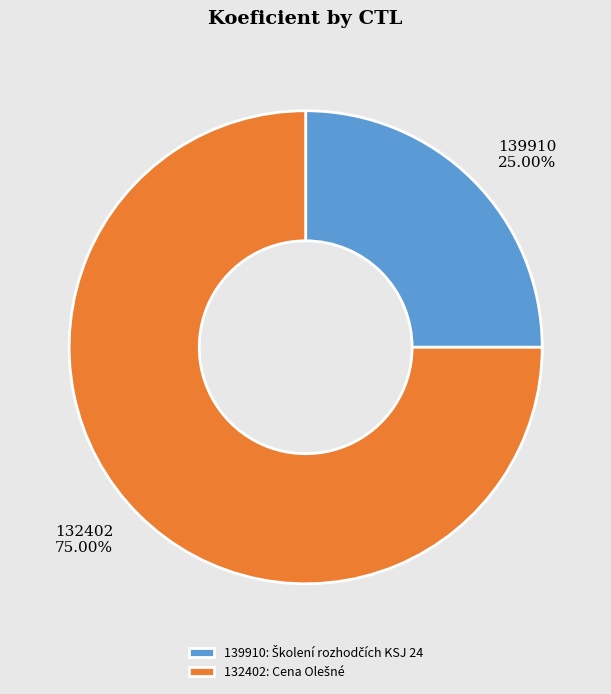

How much of the chart is everything except 132402?

25.0%